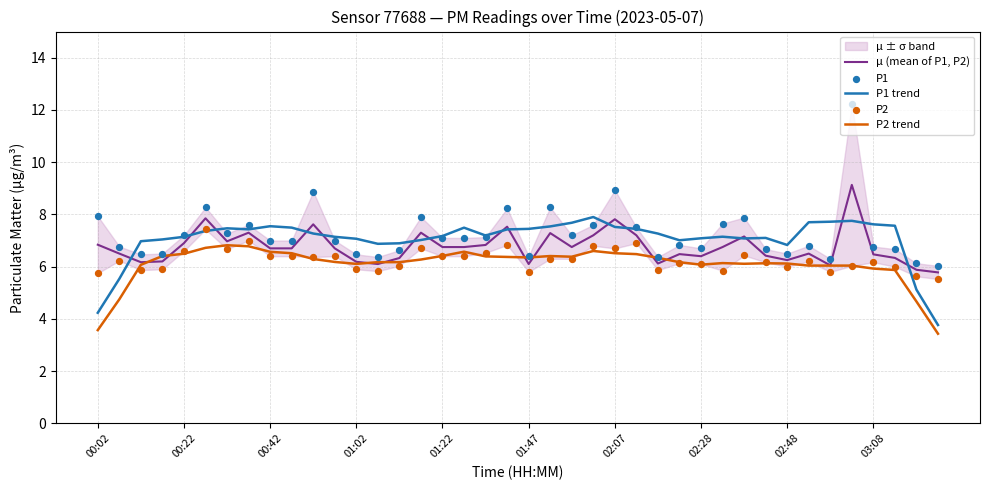

True or false: P2 trend and P1 trend cross at least once.

False